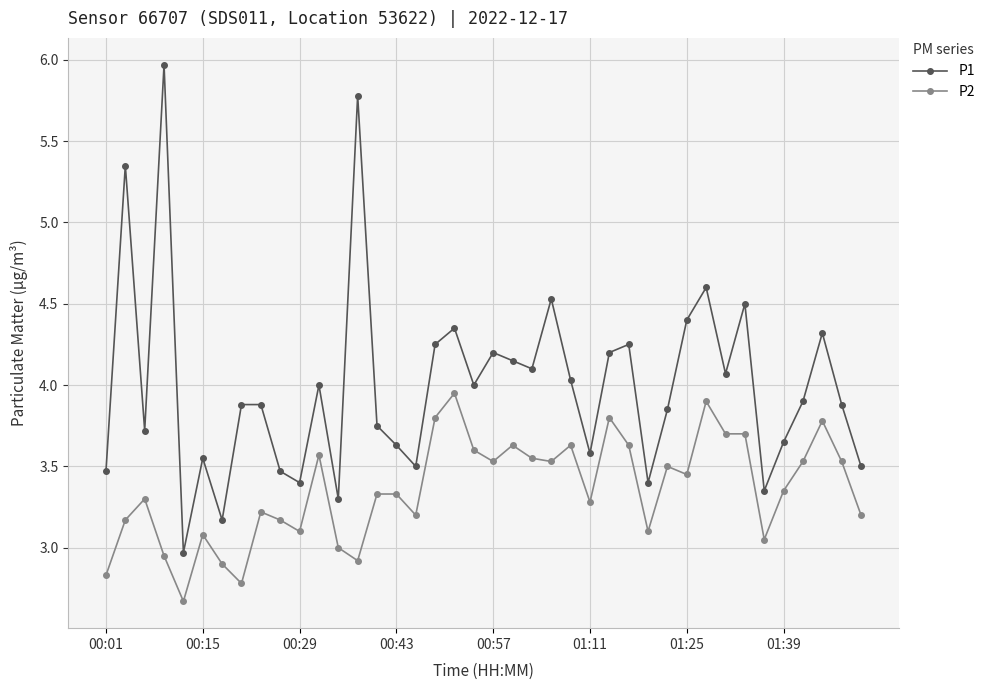

What is the greatest value displayed?

6.0